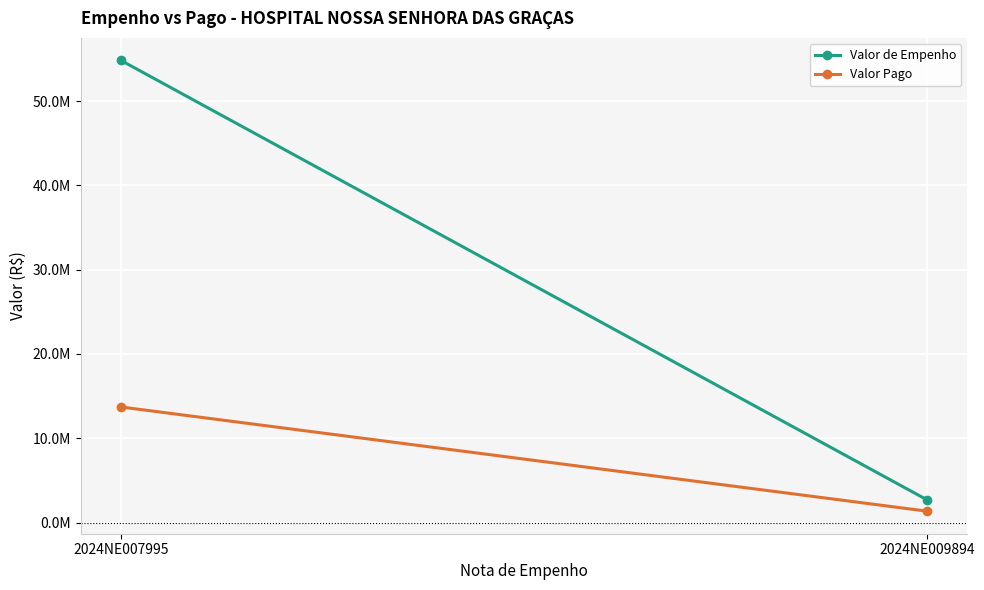

Between 2024NE007995 and 2024NE009894, which series saw the biggest shift?

Valor de Empenho